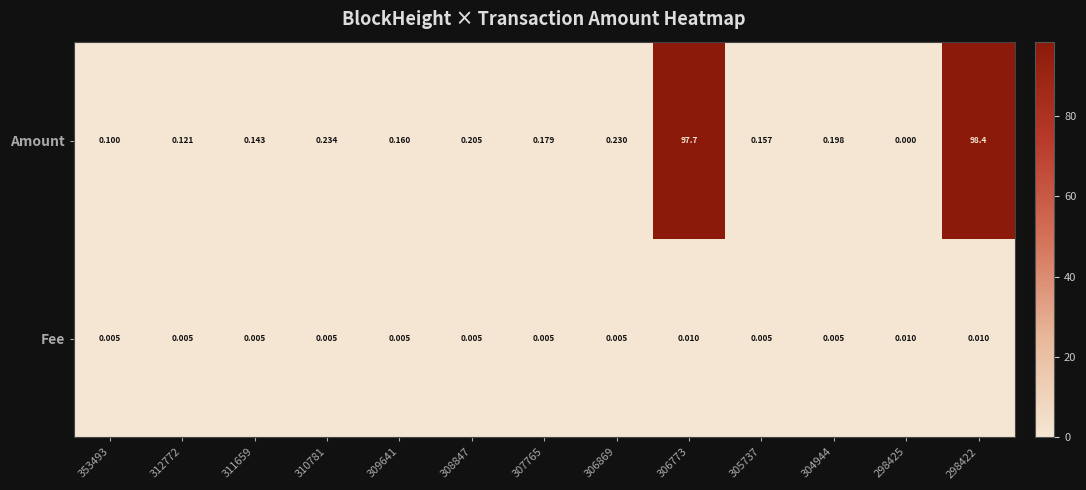

Rank the series by their maximum value, from lowest to highest.

Fee, Amount